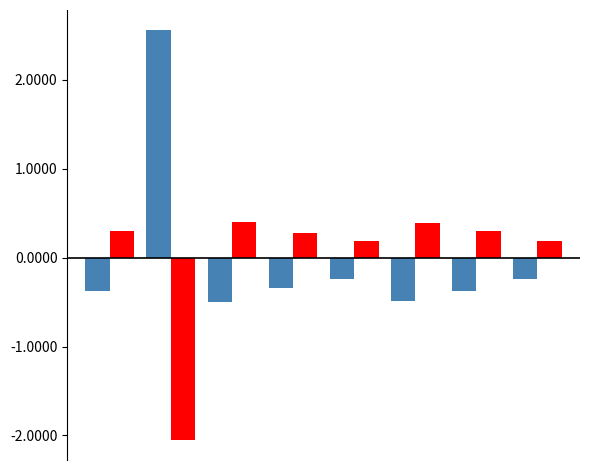

What is the smallest value displayed?

-2.0